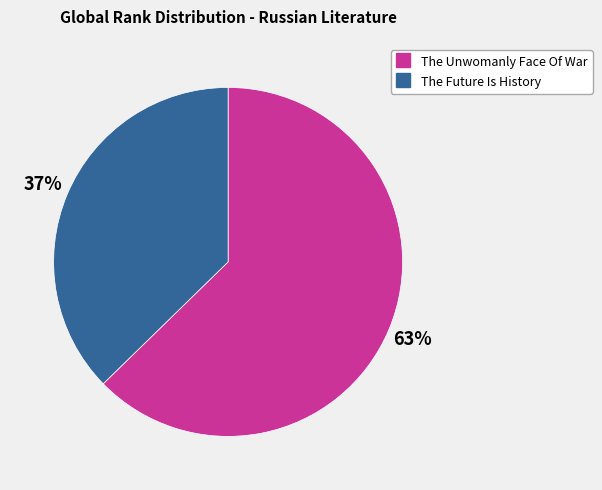

Which slice is the largest?

The Unwomanly Face Of War